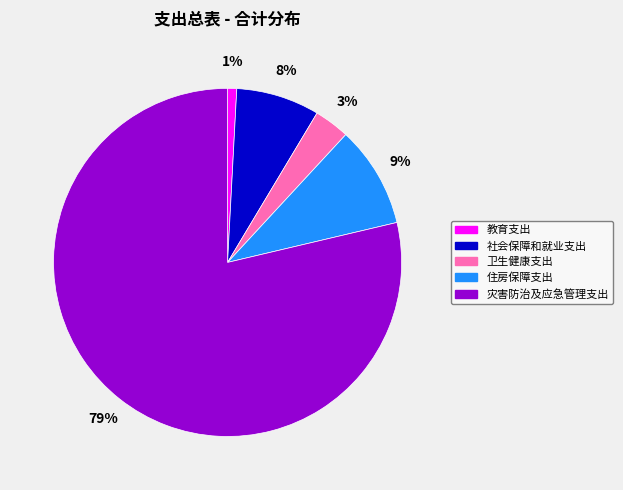

Combined, do 社会保障和就业支出 and 住房保障支出 account for over 50%?

No